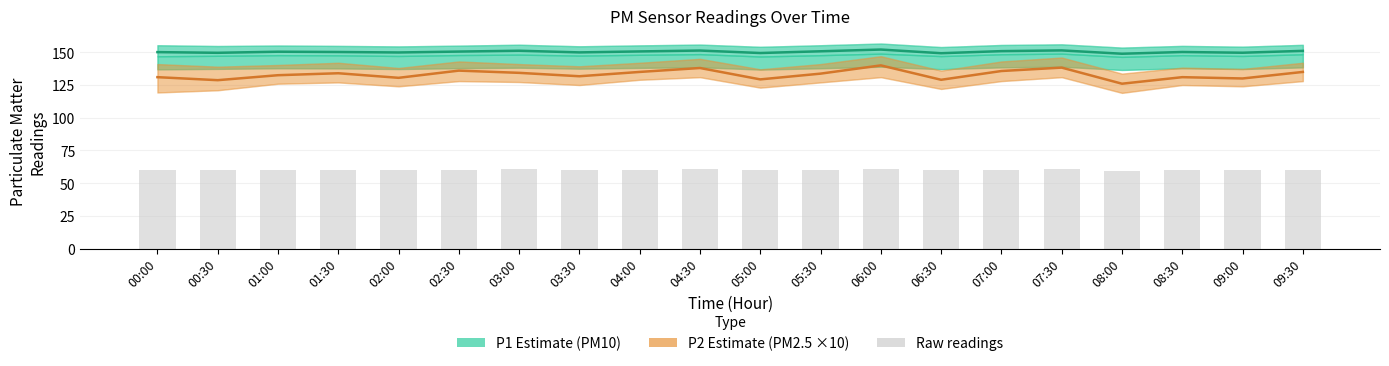

Which series has the largest total across all categories?

P1 (PM10)